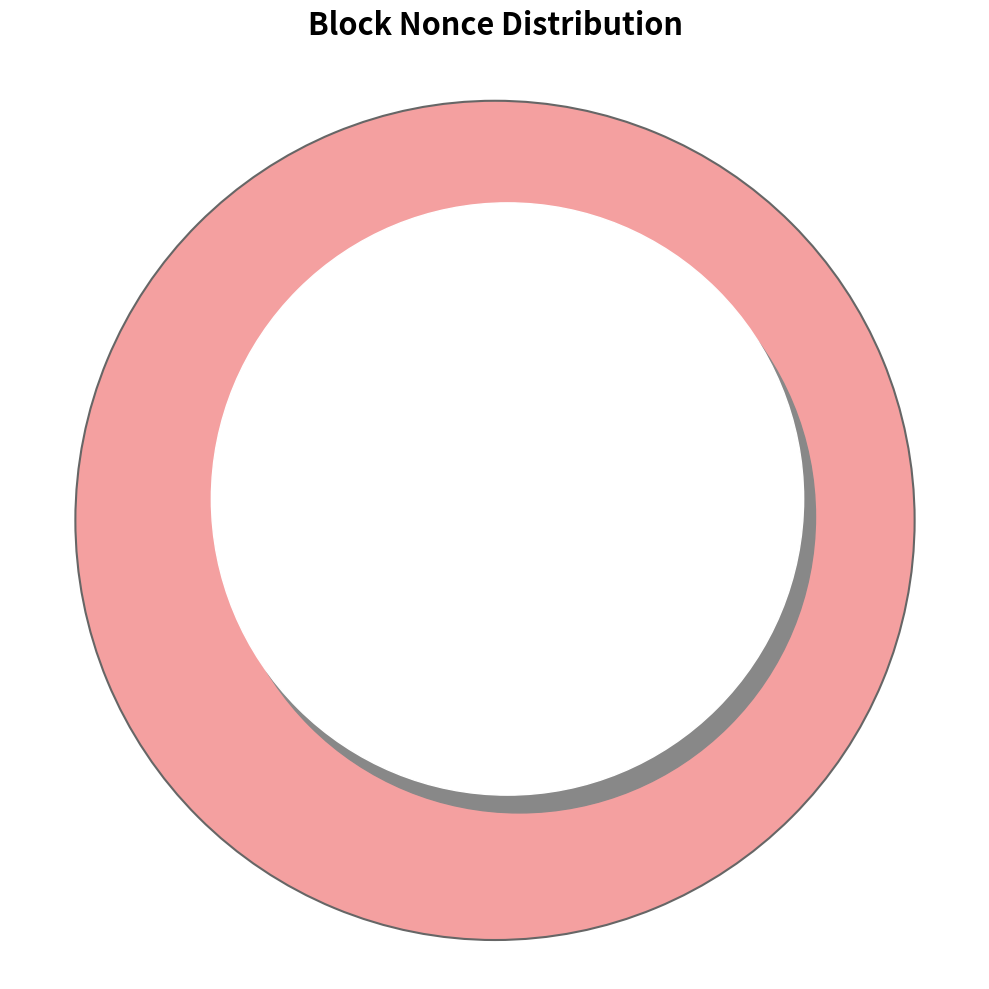

What is the largest slice in the pie chart?

182848